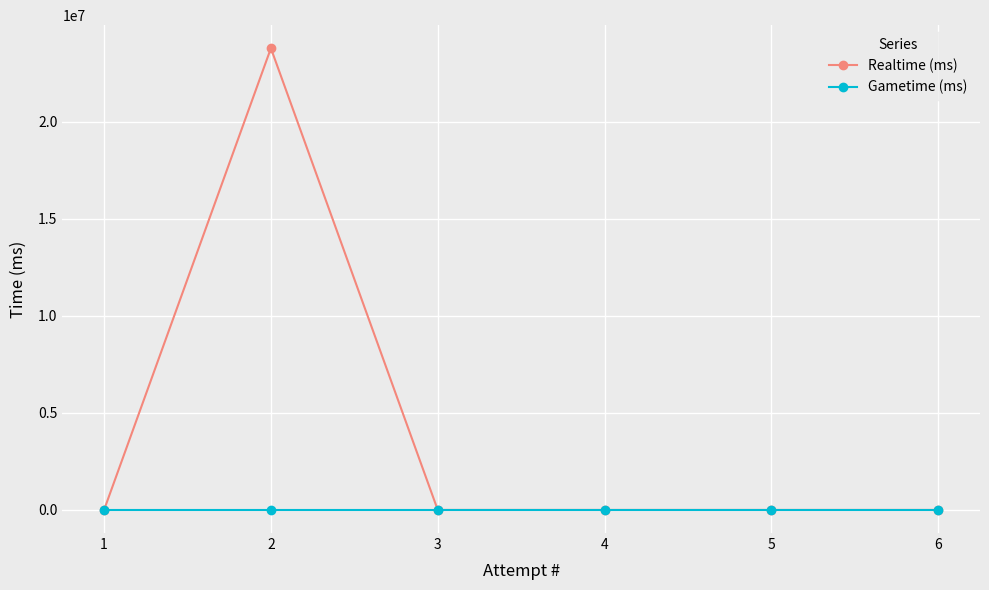

List the series in order of their overall mean, highest first.

Realtime (ms), Gametime (ms)